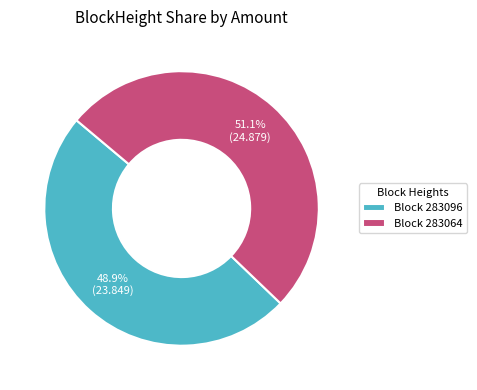

Does any single category account for the majority?

Yes